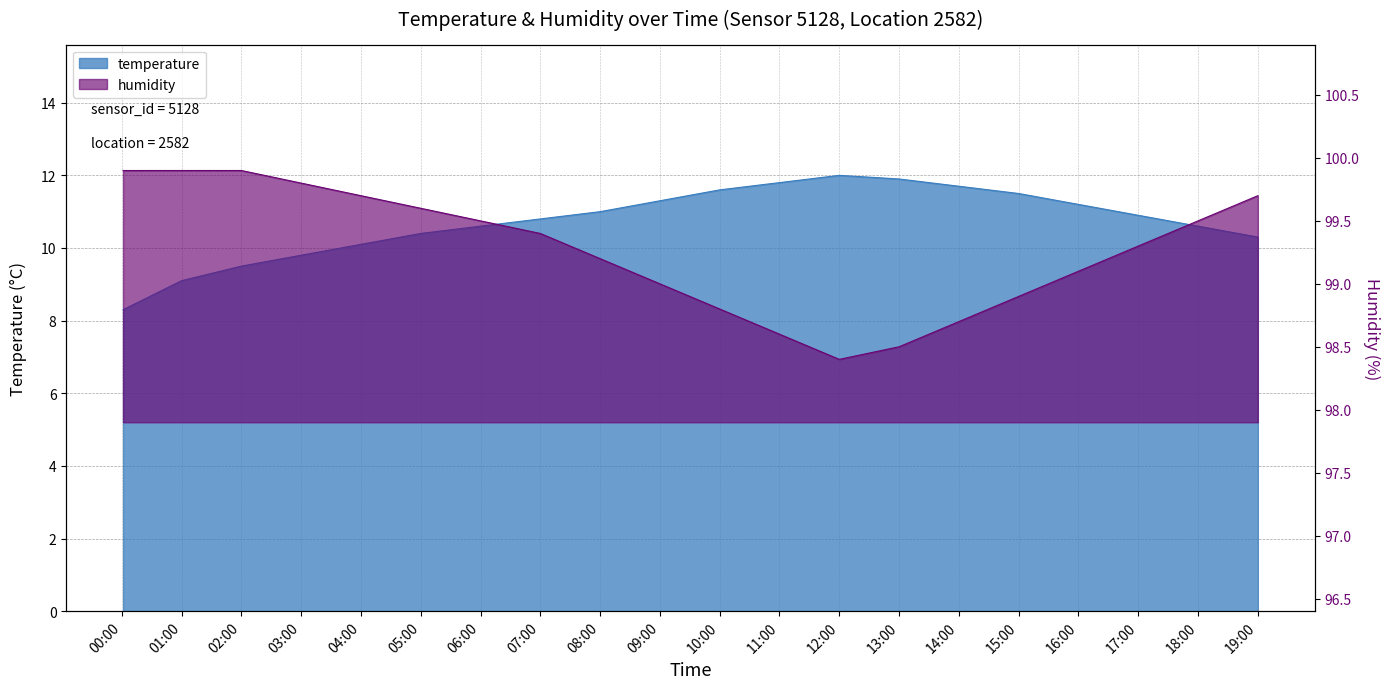

What is the sum of the humidity values at 01:00 and 15:00?

198.8